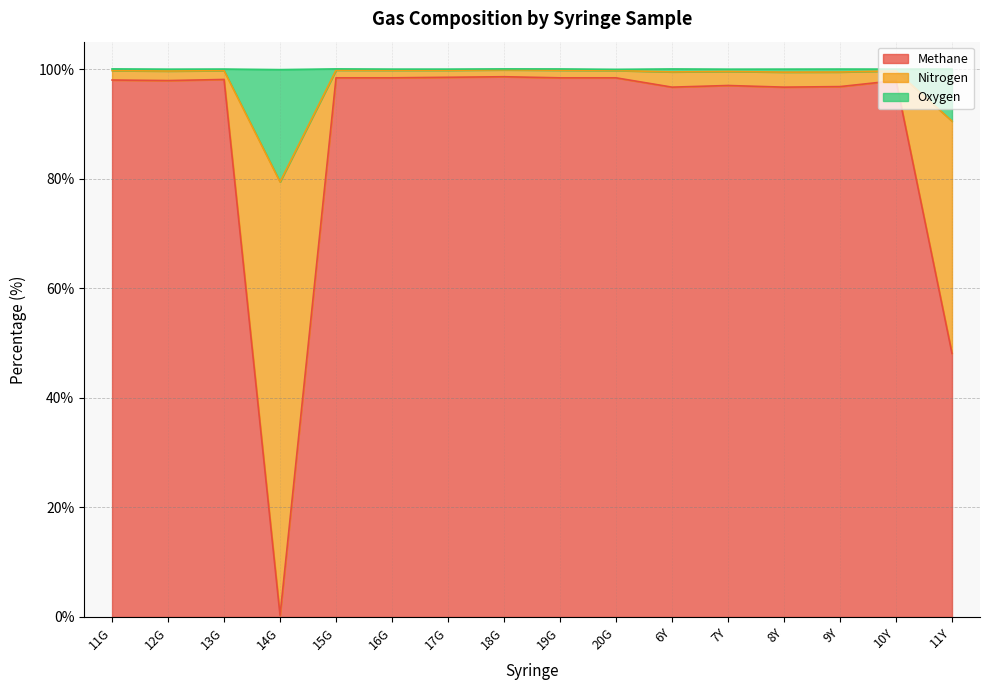

Between 16G and 14G, which is larger?

16G